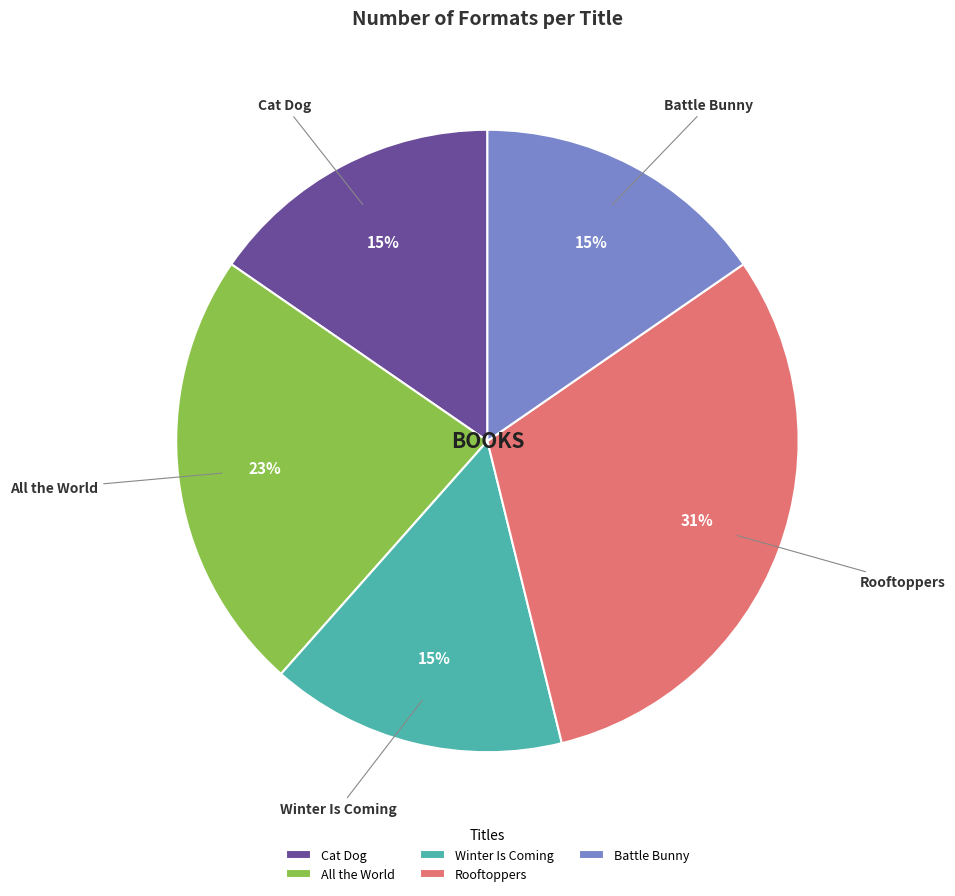

Which has a higher value, Cat Dog or All the World?

All the World